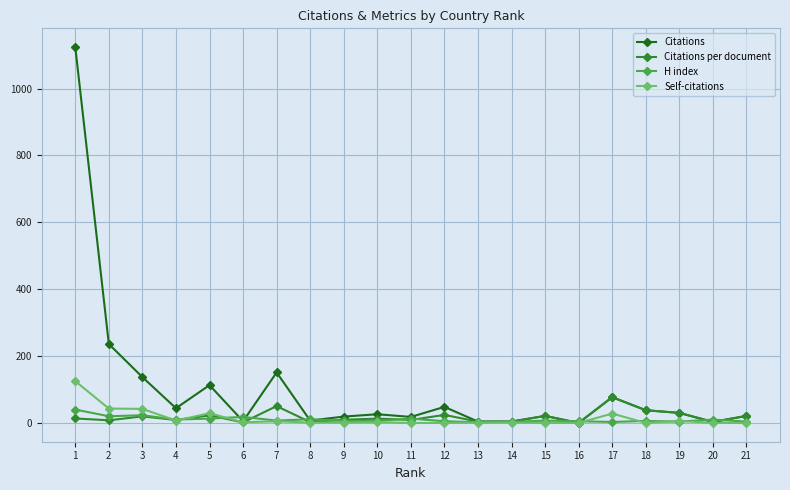

Which series has the largest total across all categories?

Citations